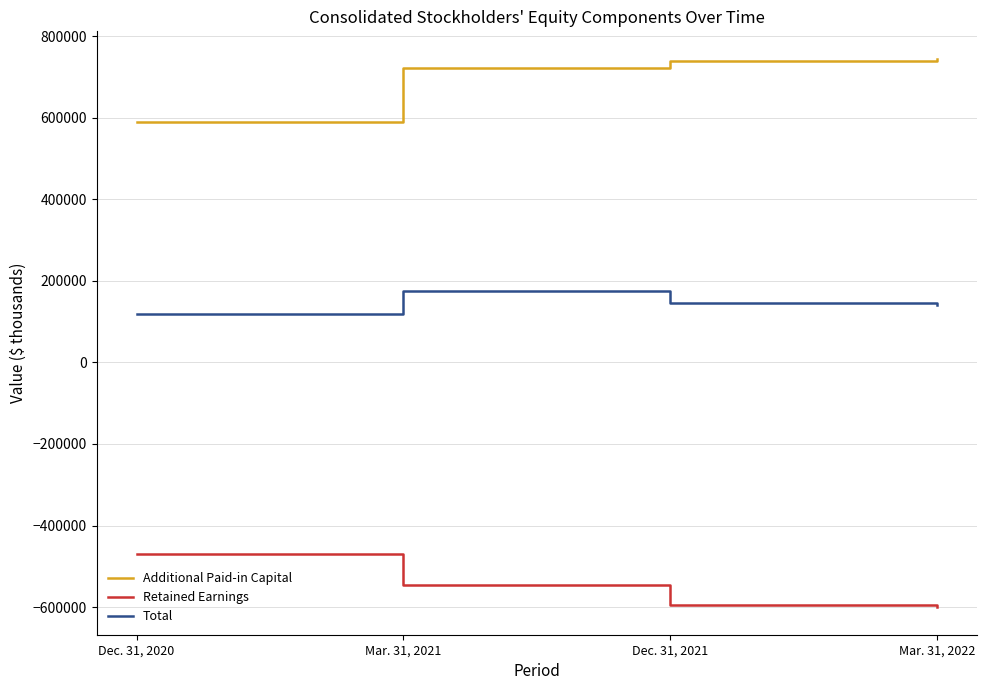

Between Dec. 31, 2020 and Dec. 31, 2021, which series saw the biggest shift?

Additional Paid-in Capital